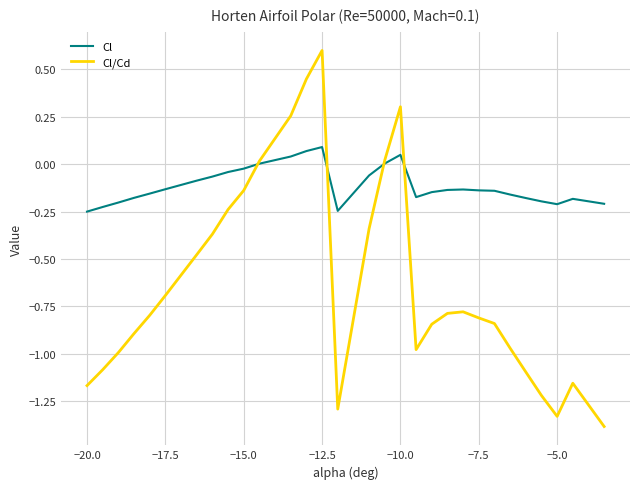

How many distinct data groups are displayed?

2